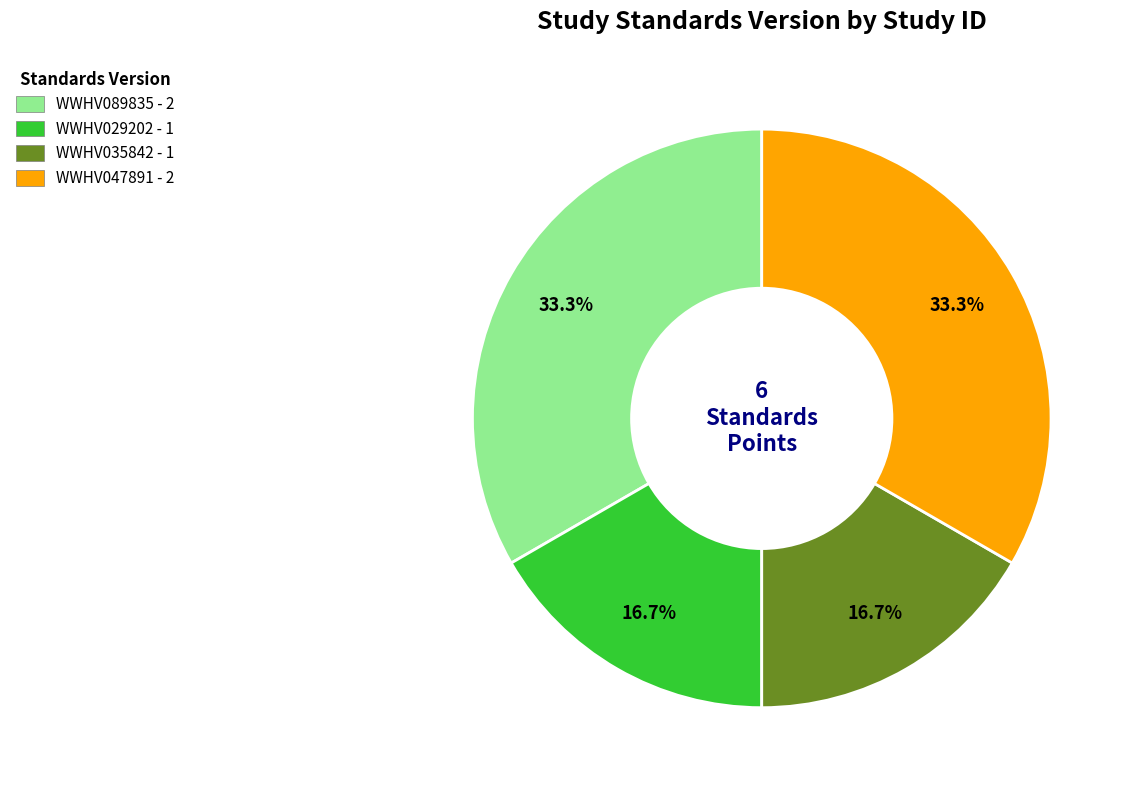

To the nearest percent, what is the difference between the largest and smallest slice percentages?

17%